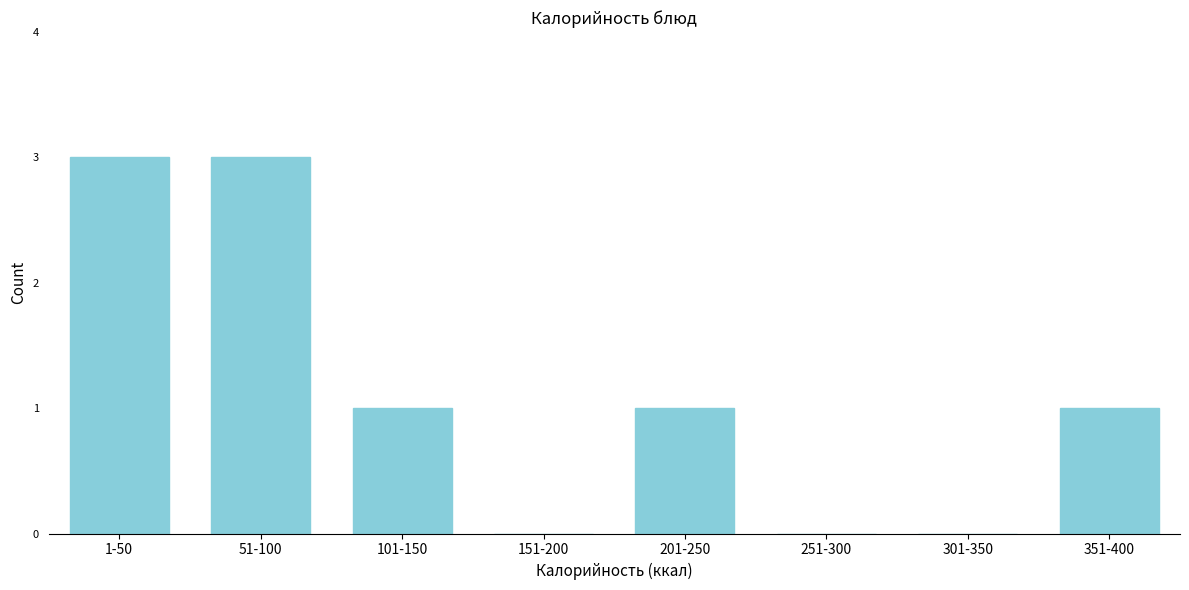

Reading left to right, list all the values displayed in this chart.

1-50=3	51-100=3	101-150=1	151-200=0	201-250=1	251-300=0	301-350=0	351-400=1